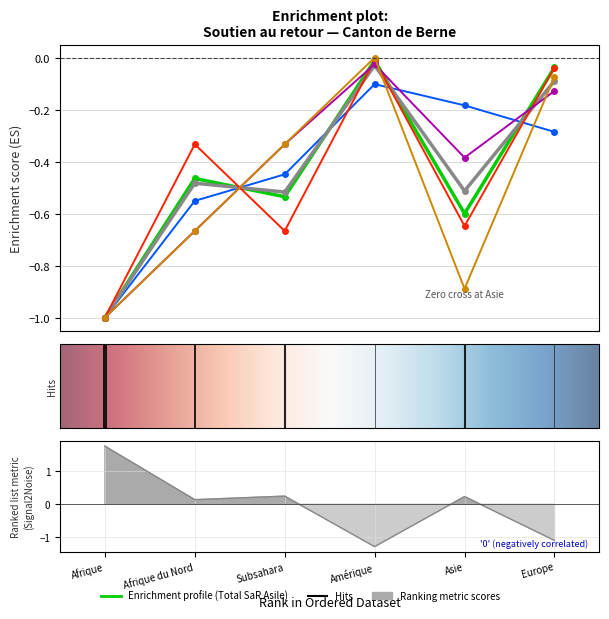

How many lines are shown in the chart?

6